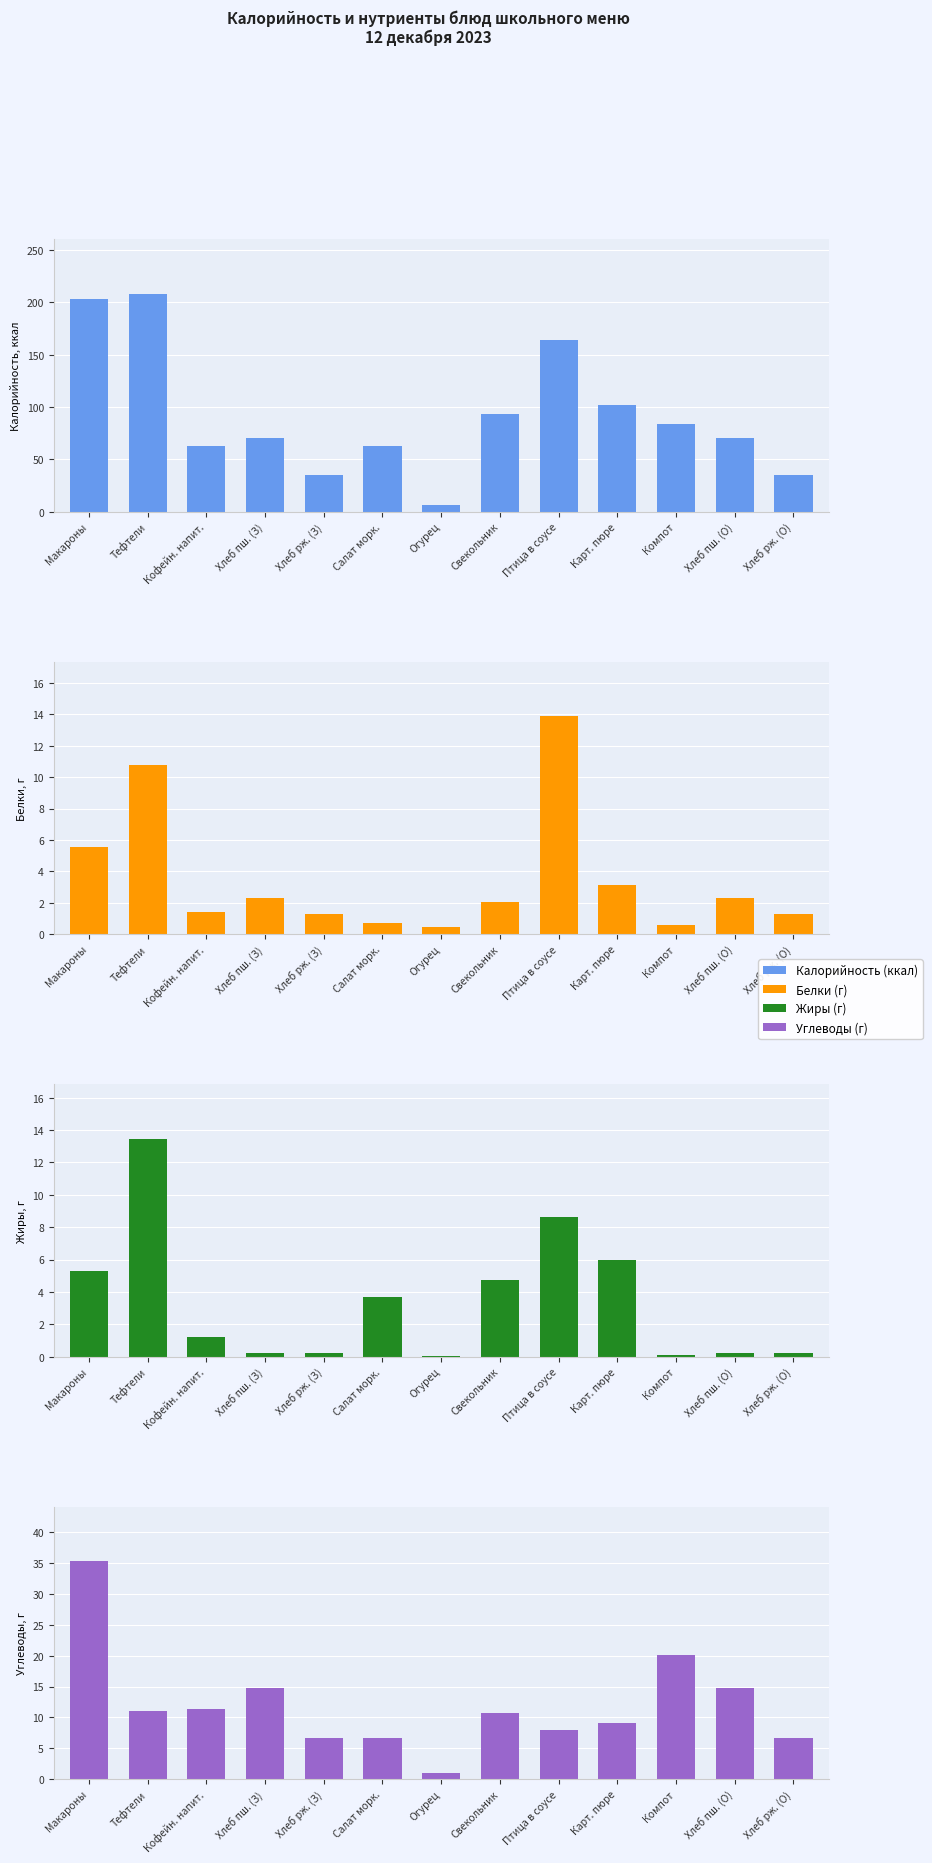

Where is Жиры (г) nearest to the value 6?

Карт. пюре